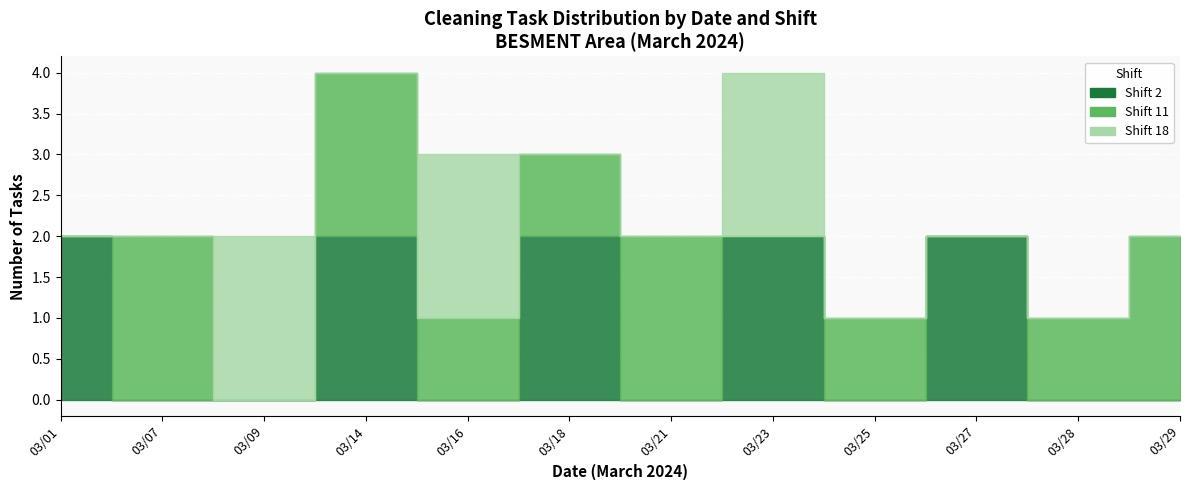

What are all the series names shown in the legend?

Shift 2, Shift 11, Shift 18